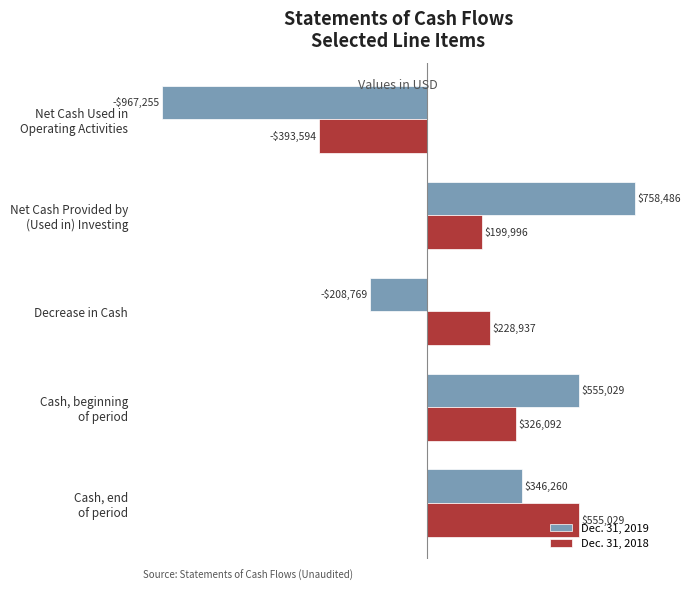

What is the minimum value for Dec. 31, 2019?

-967255